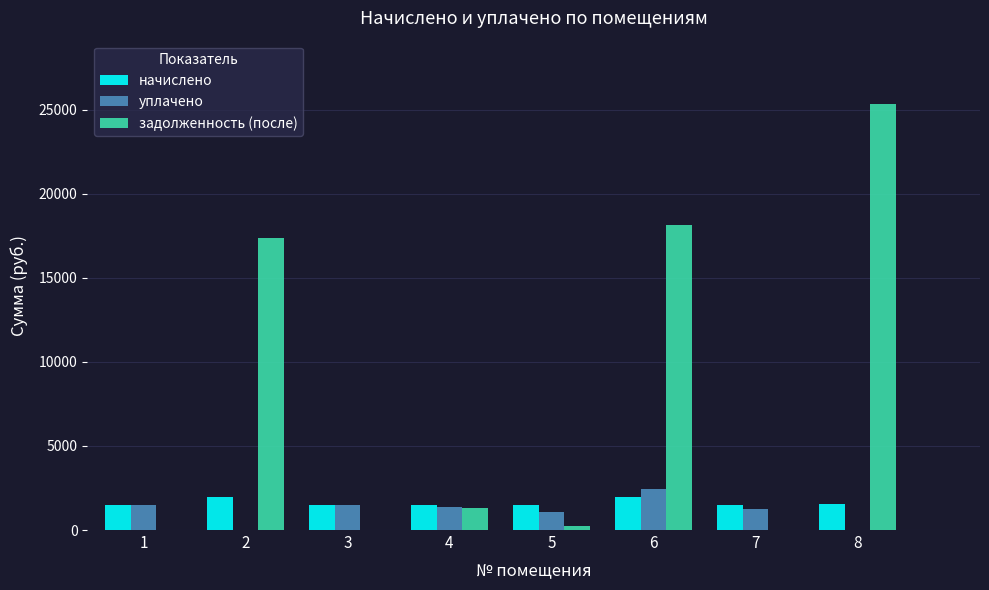

At which label is задолженность (после) closest to 12658?

2